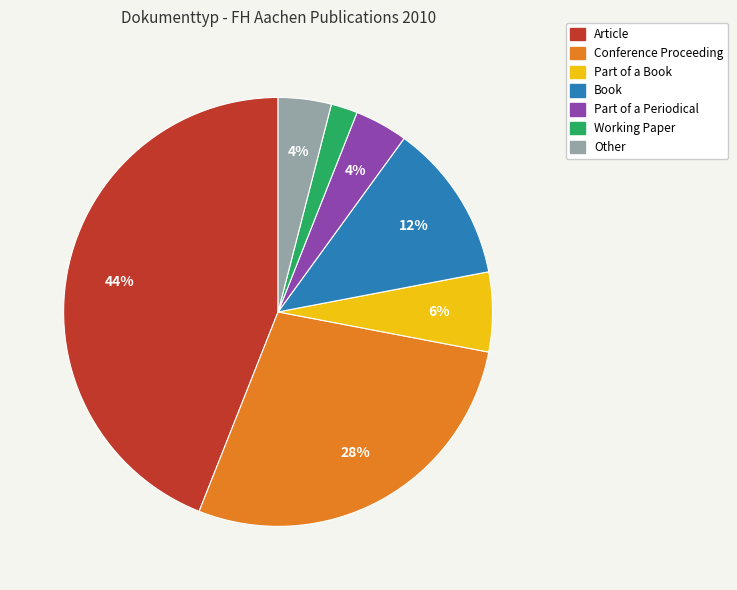

Do Conference Proceeding and Working Paper together represent more than half of the pie?

No